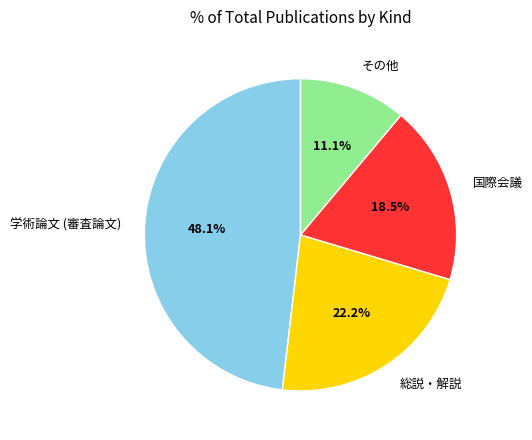

Count the number of slices in the pie.

4